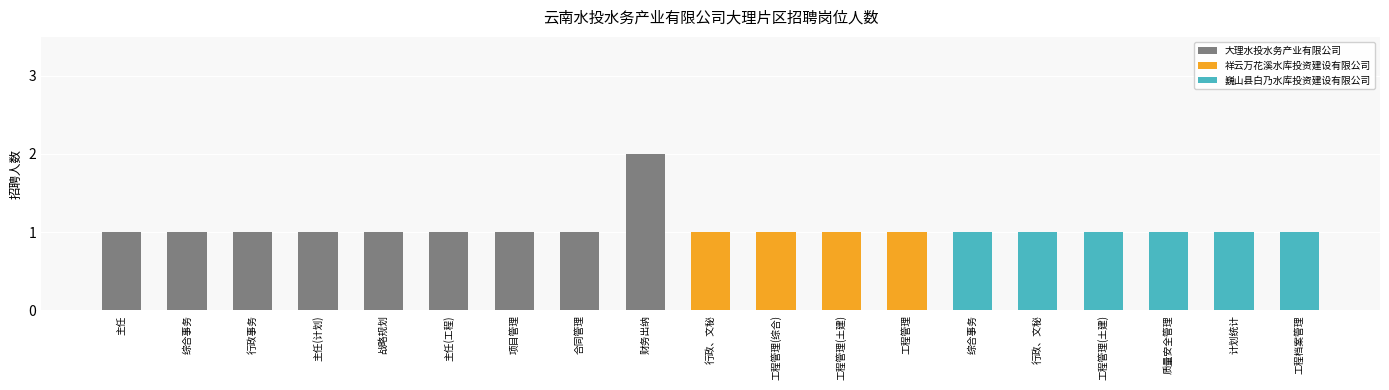

At which label does 巍山县白乃水库投资建设有限公司 reach its peak?

综合事务